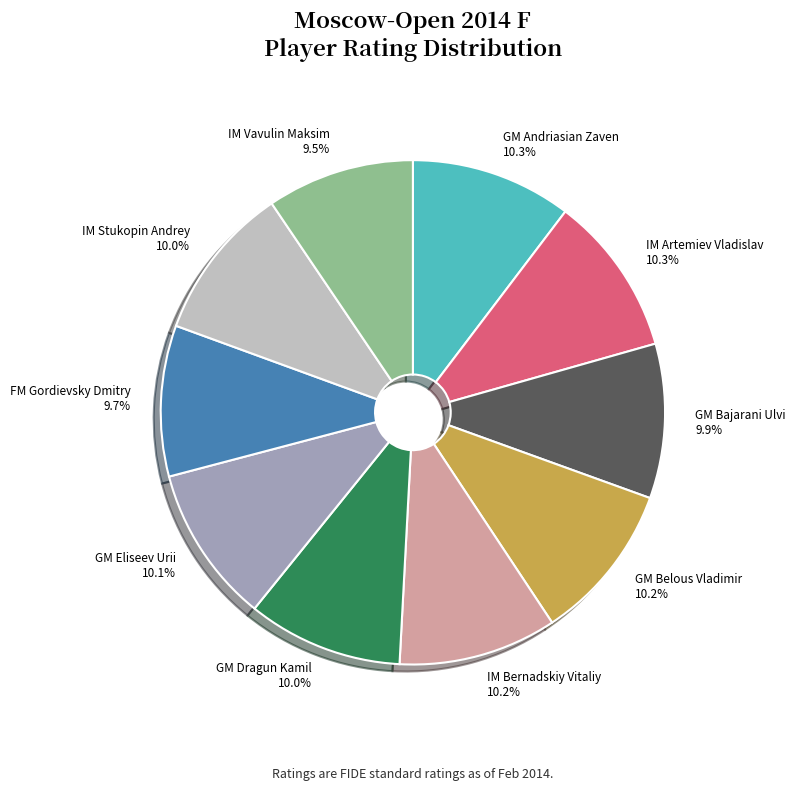

Is there a majority slice in this chart?

No